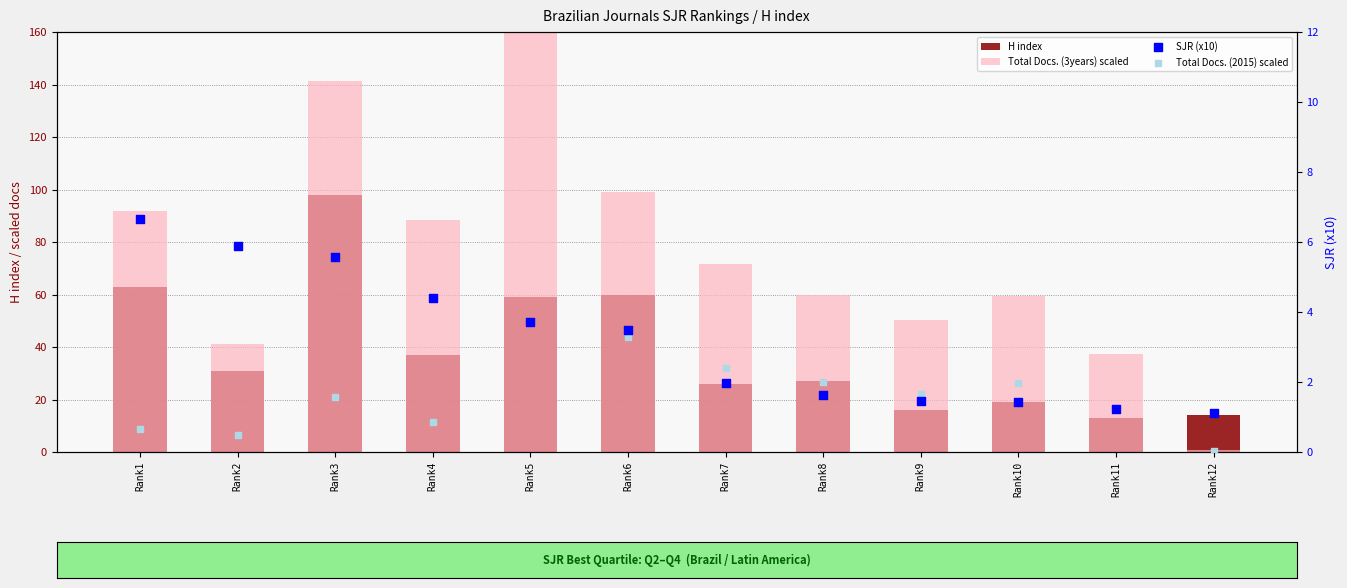

What are all the series names shown in the legend?

H index, Total Docs. (3years) scaled, SJR (x10), Total Docs. (2015) scaled